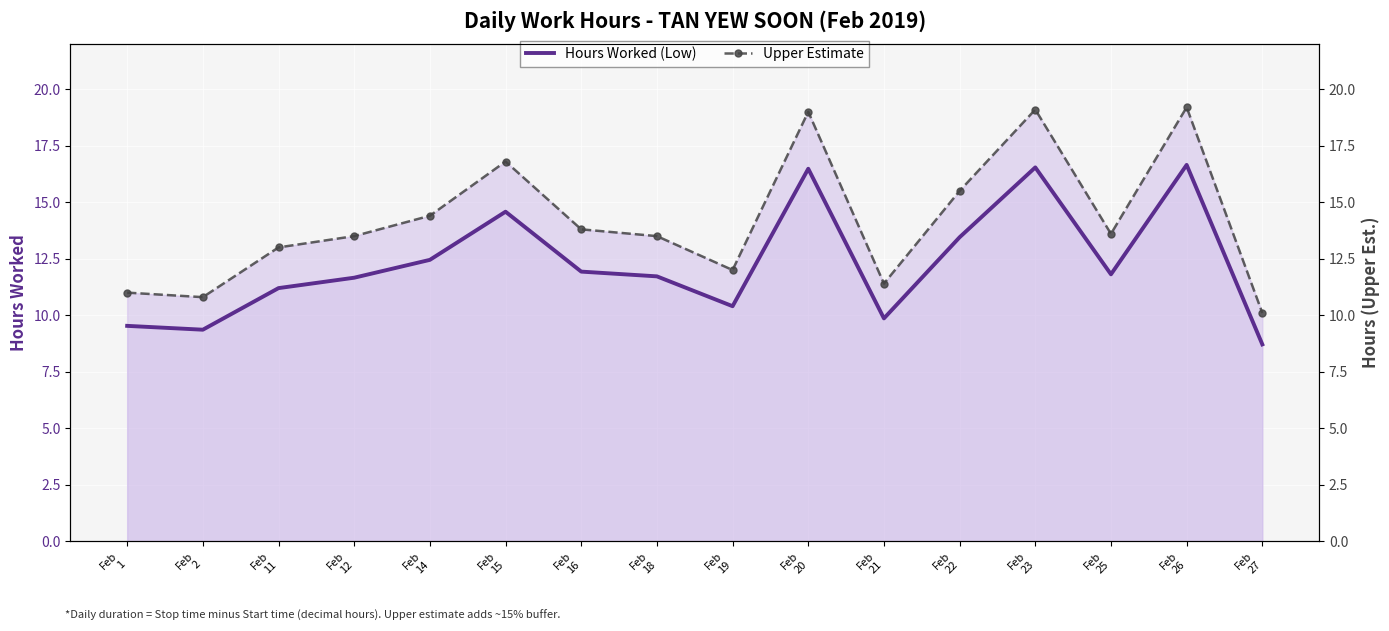

How many interior local peaks does the Upper Estimate series have?

4